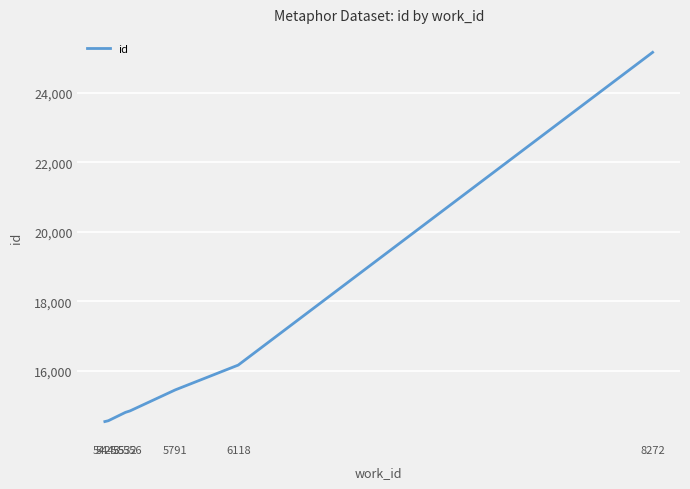

True or false: the data has more than 1 interior local peaks.

False